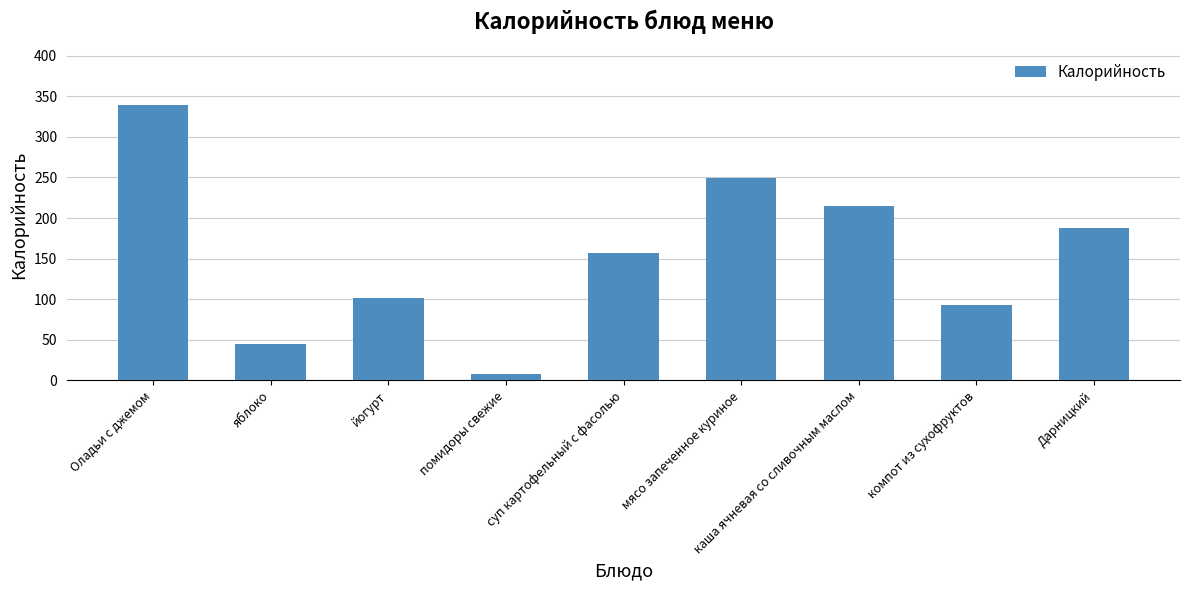

Rank the categories by value from lowest to highest.

помидоры свежие, яблоко, компот из сухофруктов, йогурт, суп картофельный с фасолью, Дарницкий, каша ячневая со сливочным маслом, мясо запеченное куриное, Оладьи с джемом